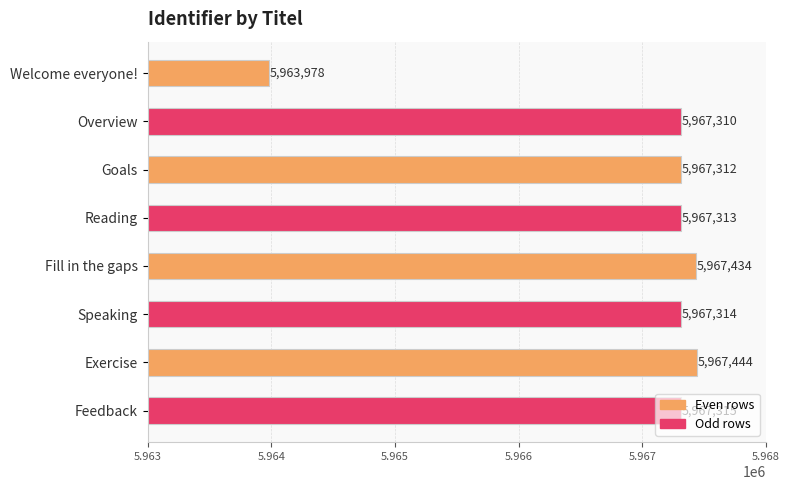

At which category does the chart reach its peak across all series?

Exercise